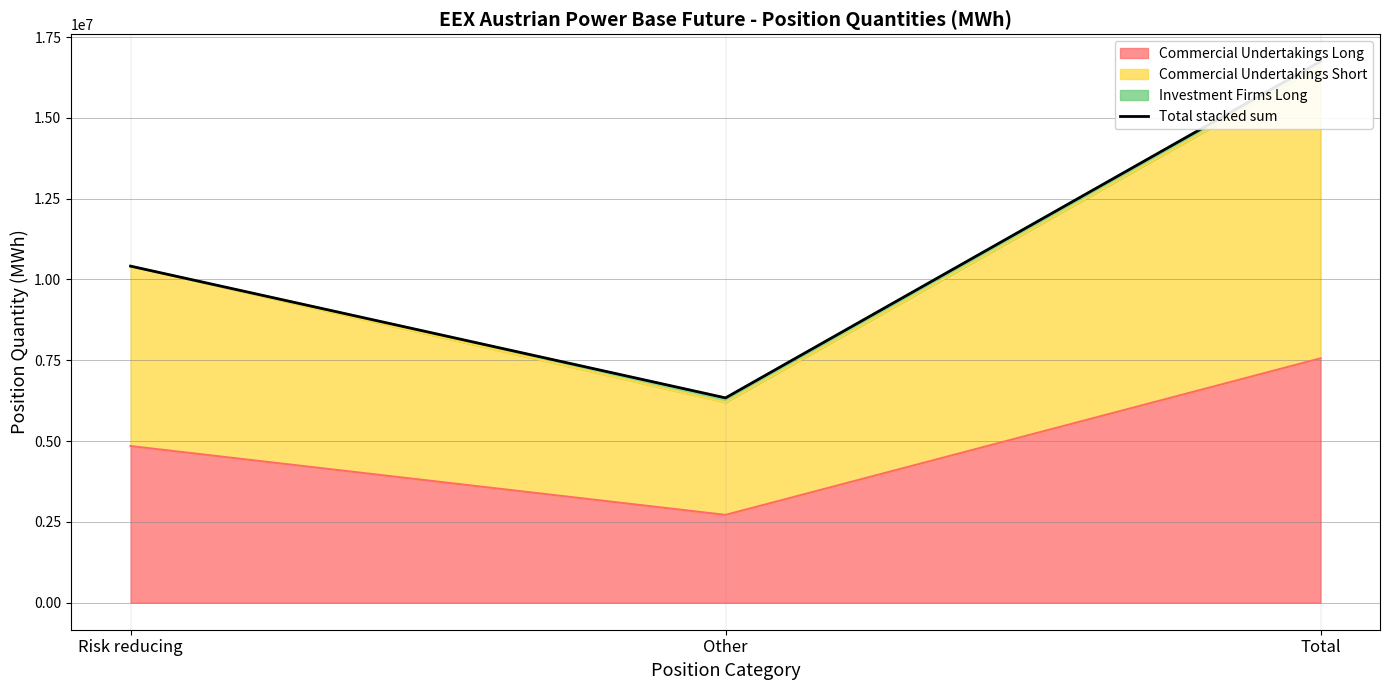

What value does the data have at Risk reducing?

10411933